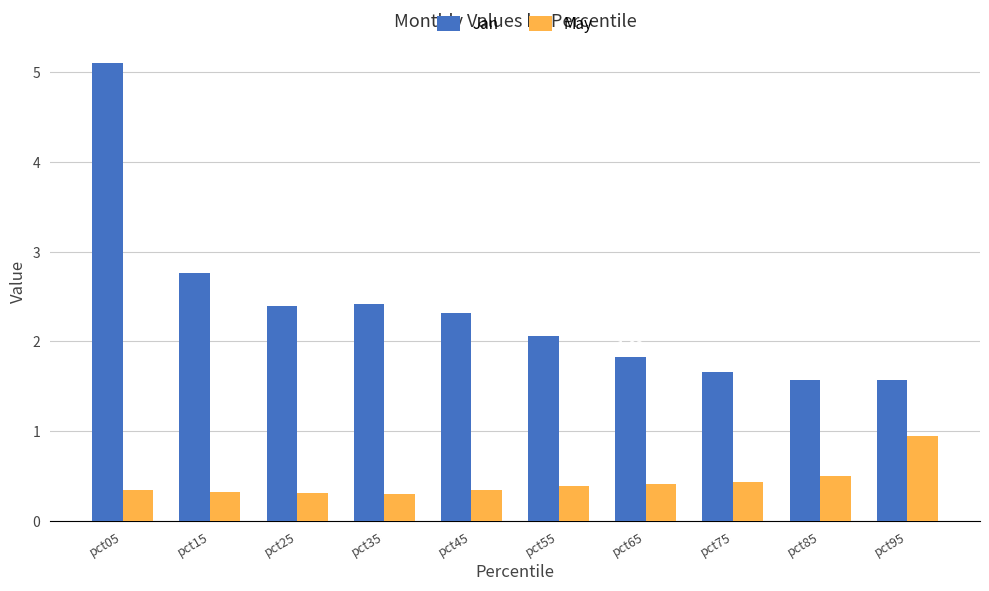

Rank the series by their maximum value, from lowest to highest.

May, Jan